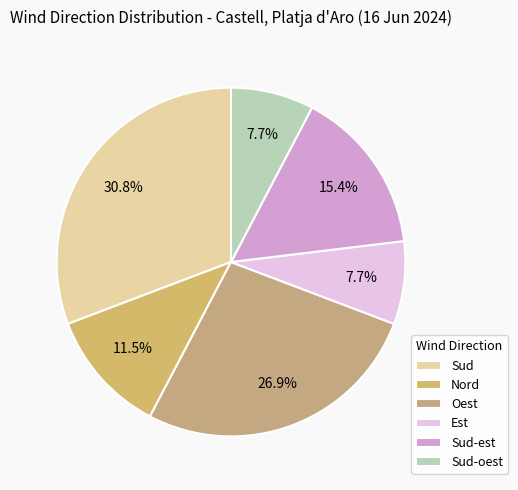

What is the ratio of the value at Oest to the value at Sud?

0.9